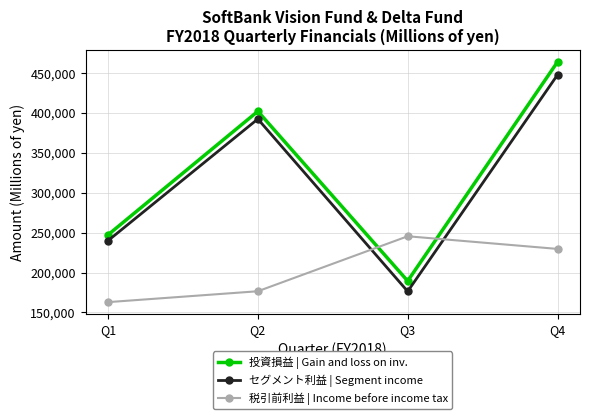

At which category does the chart reach its peak across all series?

Q4